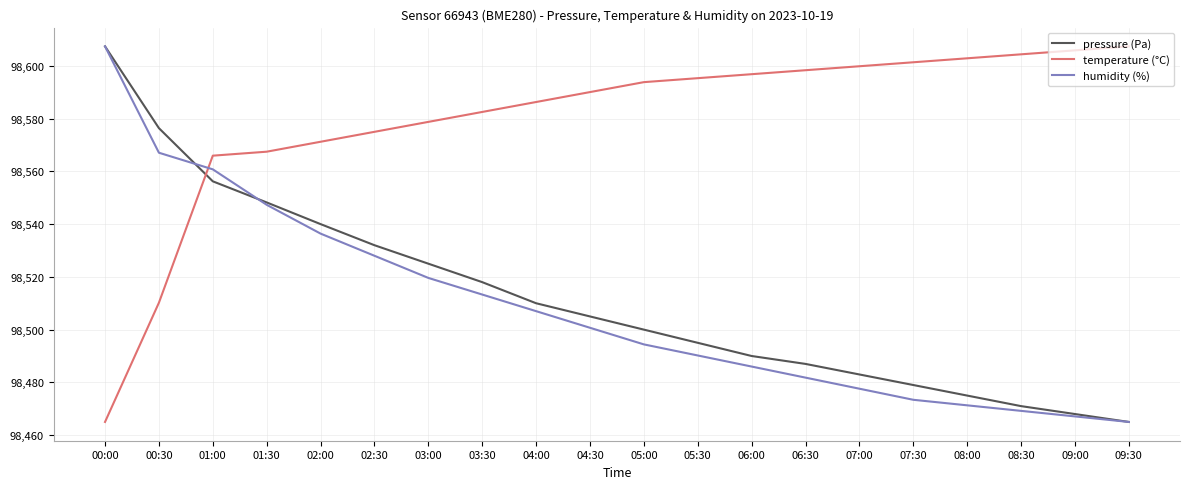

Is it true that humidity (%) equals 98481.8 at 06:30?

True